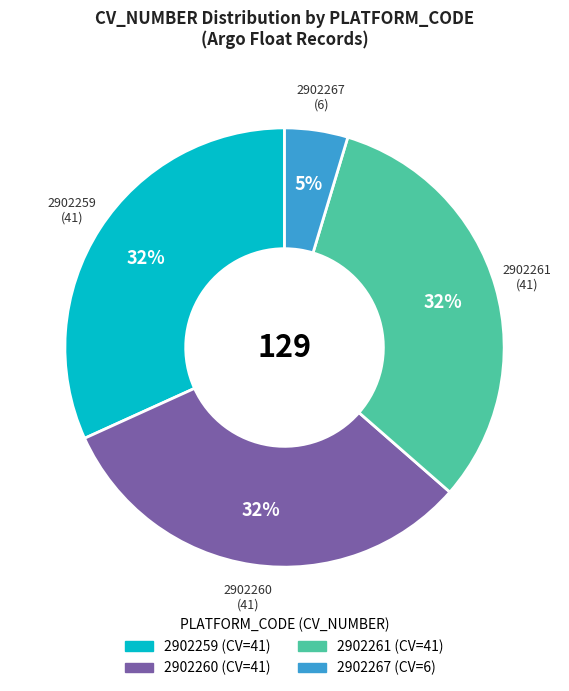

To the nearest percent, what is the average slice percentage?

25%